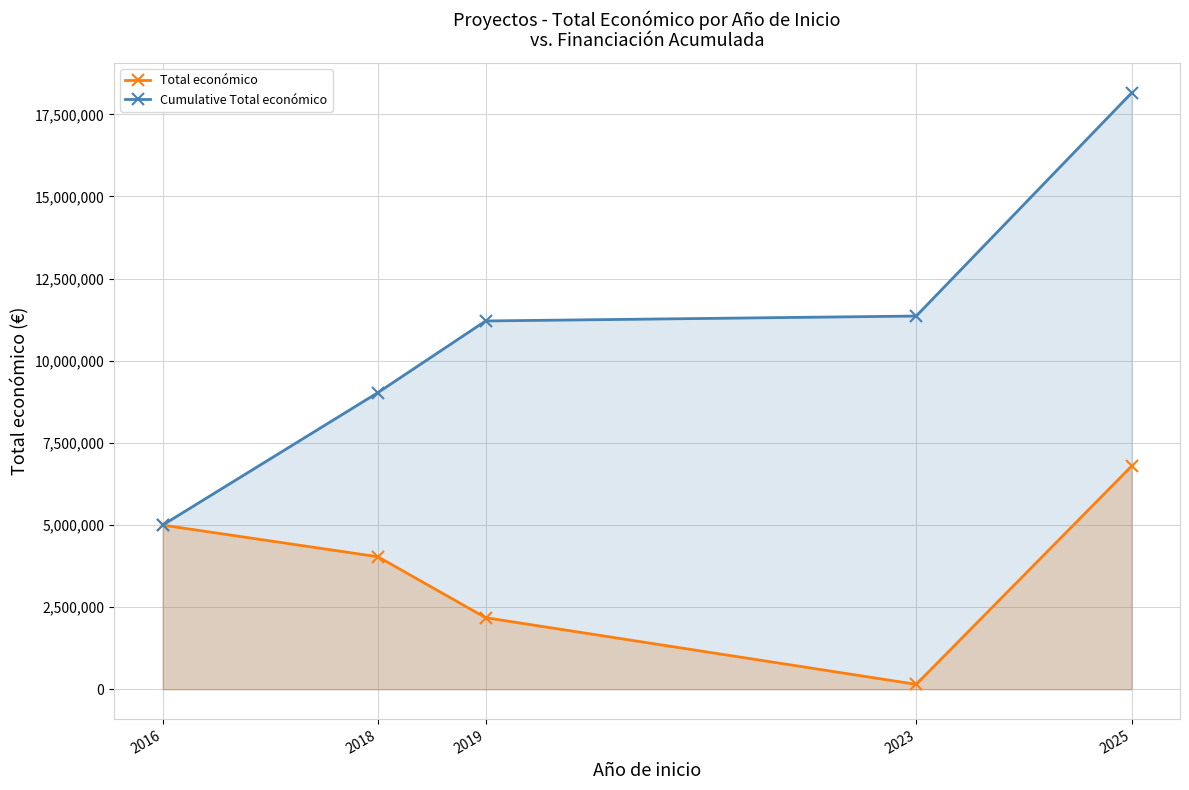

What is the smallest value displayed?

150000